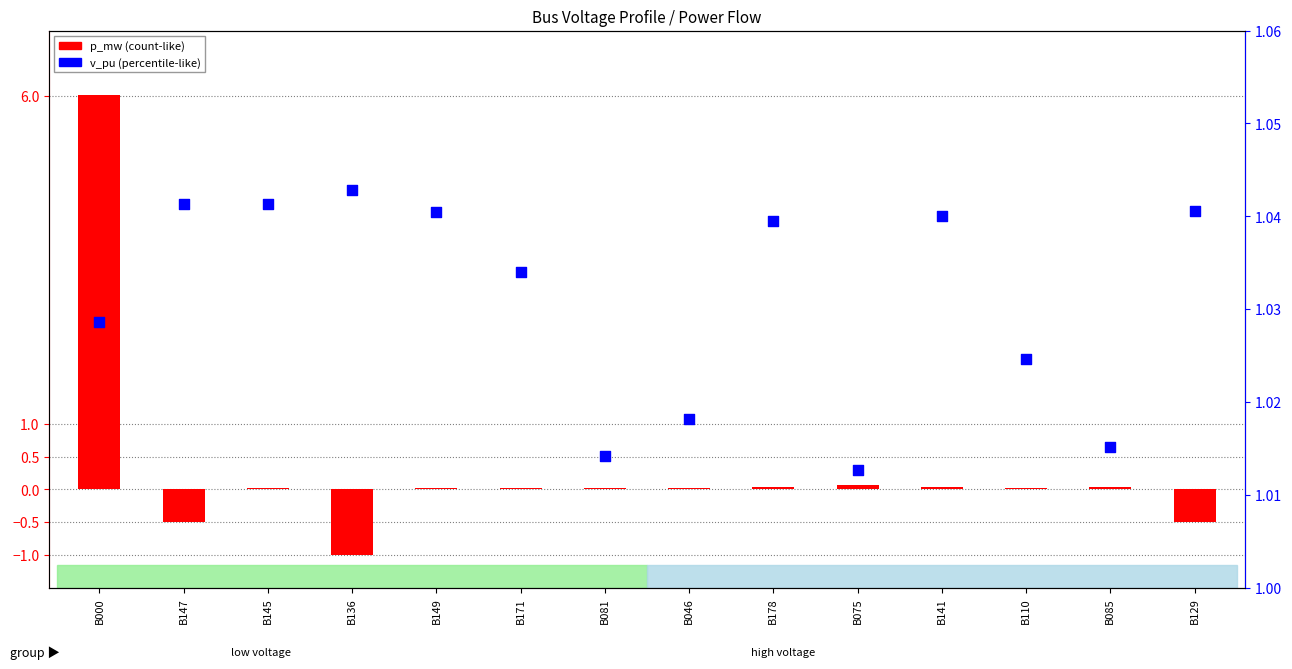

Is the value of v_pu at B085 greater than the value of p_mw at B149?

Yes